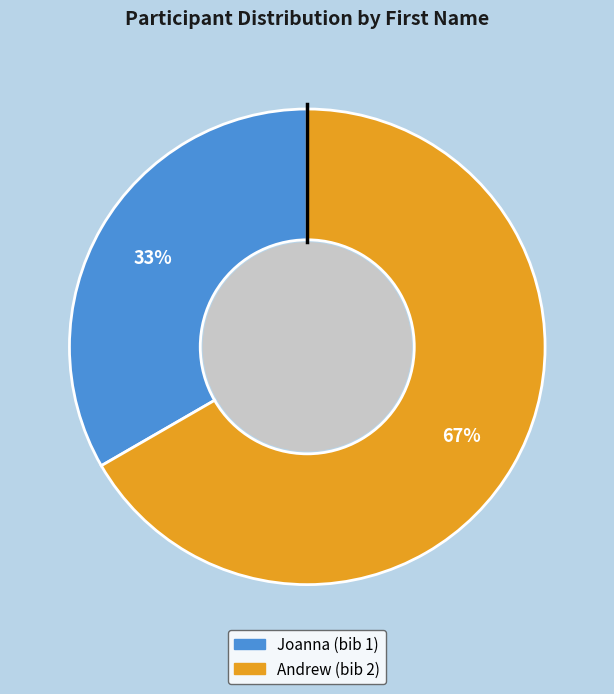

Which category accounts for the majority?

Andrew